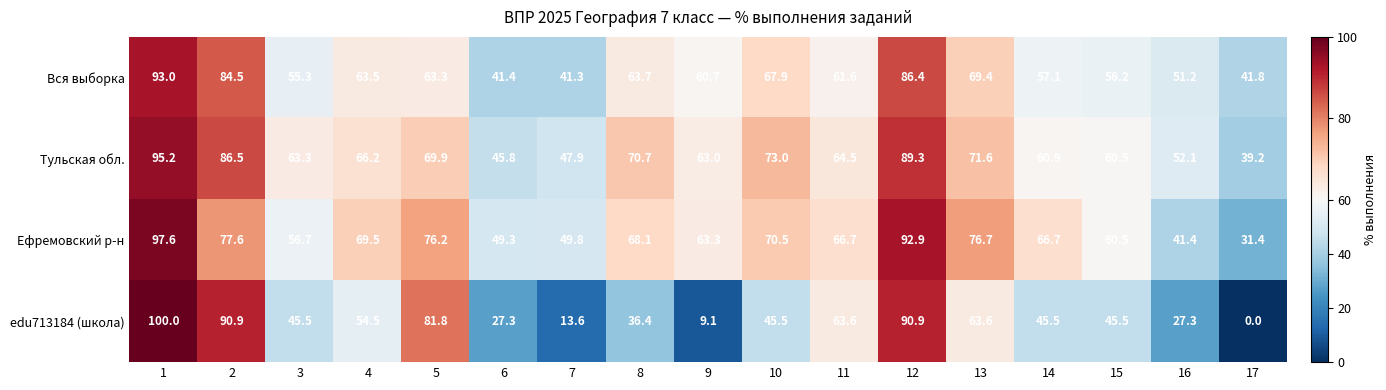

Which series has the largest range (max minus min)?

edu713184 (школа)